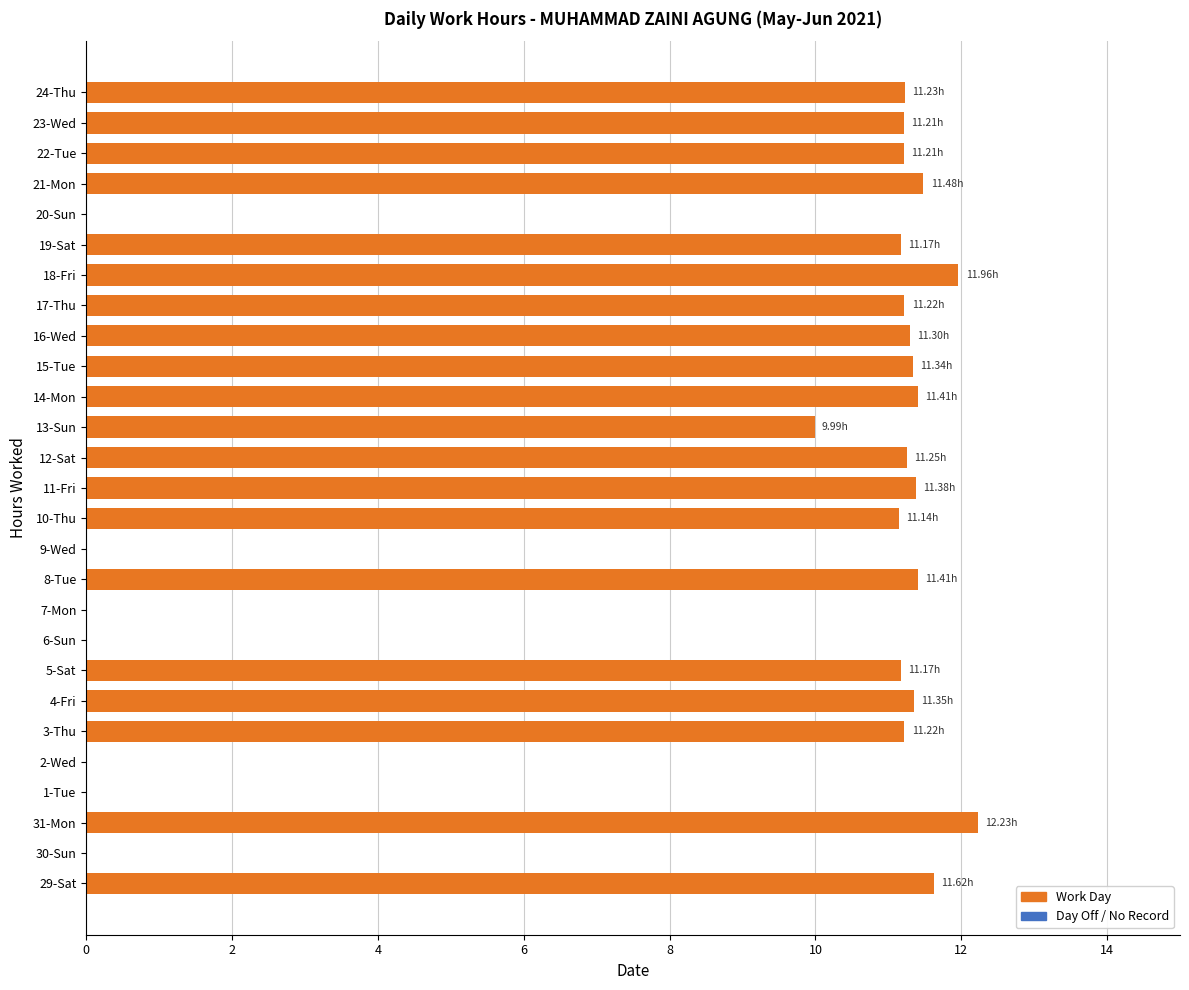

What is the average value?

8.4